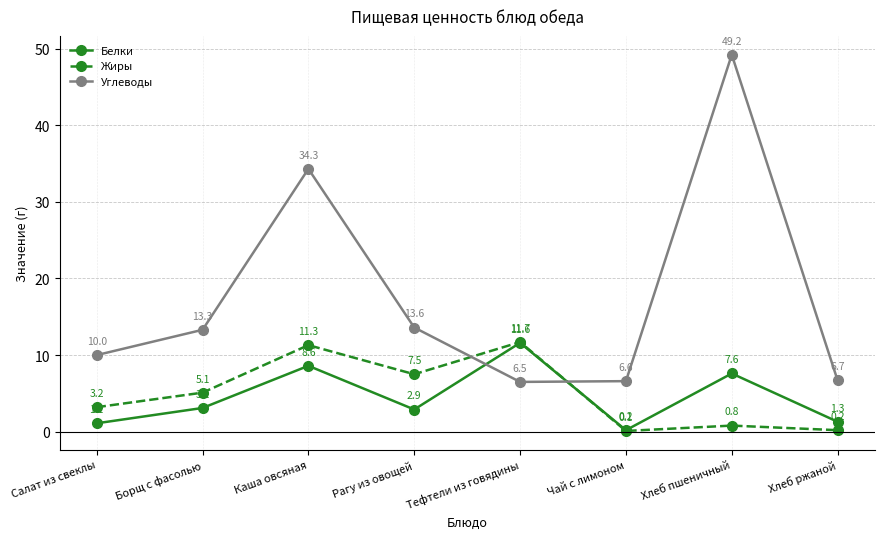

True or false: Белки has a value of 4.2 at Каша овсяная.

False